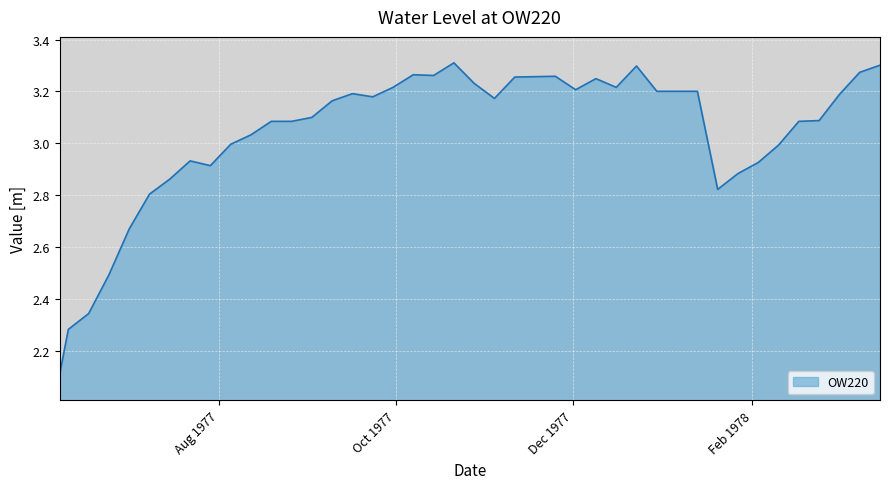

What is the smallest value displayed?

2.1